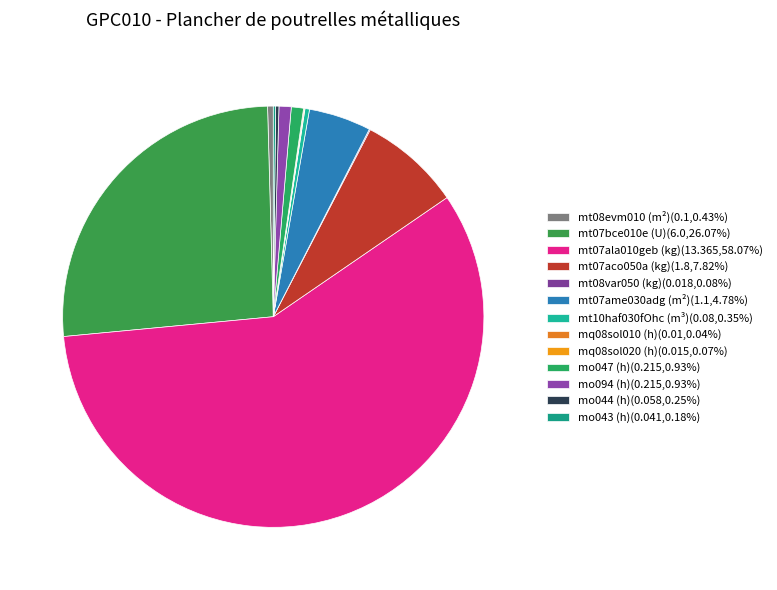

Which category has the smallest portion of the pie?

mq08sol010 (h)